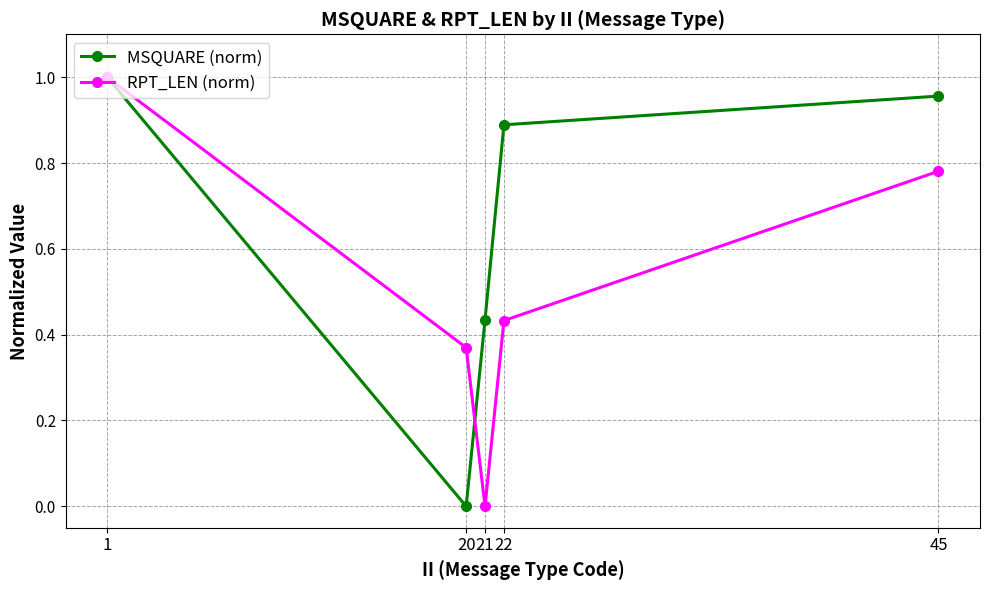

What is the total value across all series at 22?

1.3